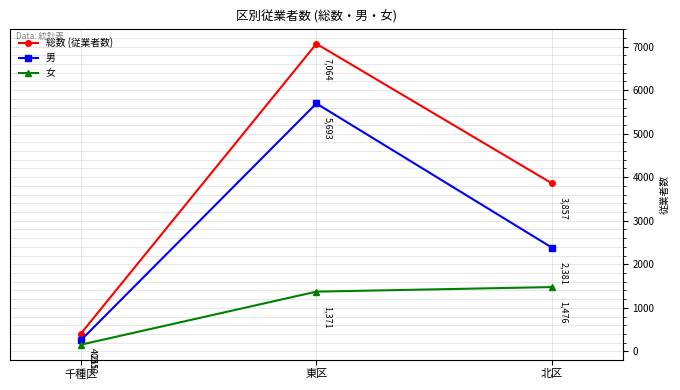

Reading left to right, list all the values displayed in this chart.

総数 (従業者数): 千種区=403	東区=7064	北区=3857
男: 千種区=251	東区=5693	北区=2381
女: 千種区=152	東区=1371	北区=1476